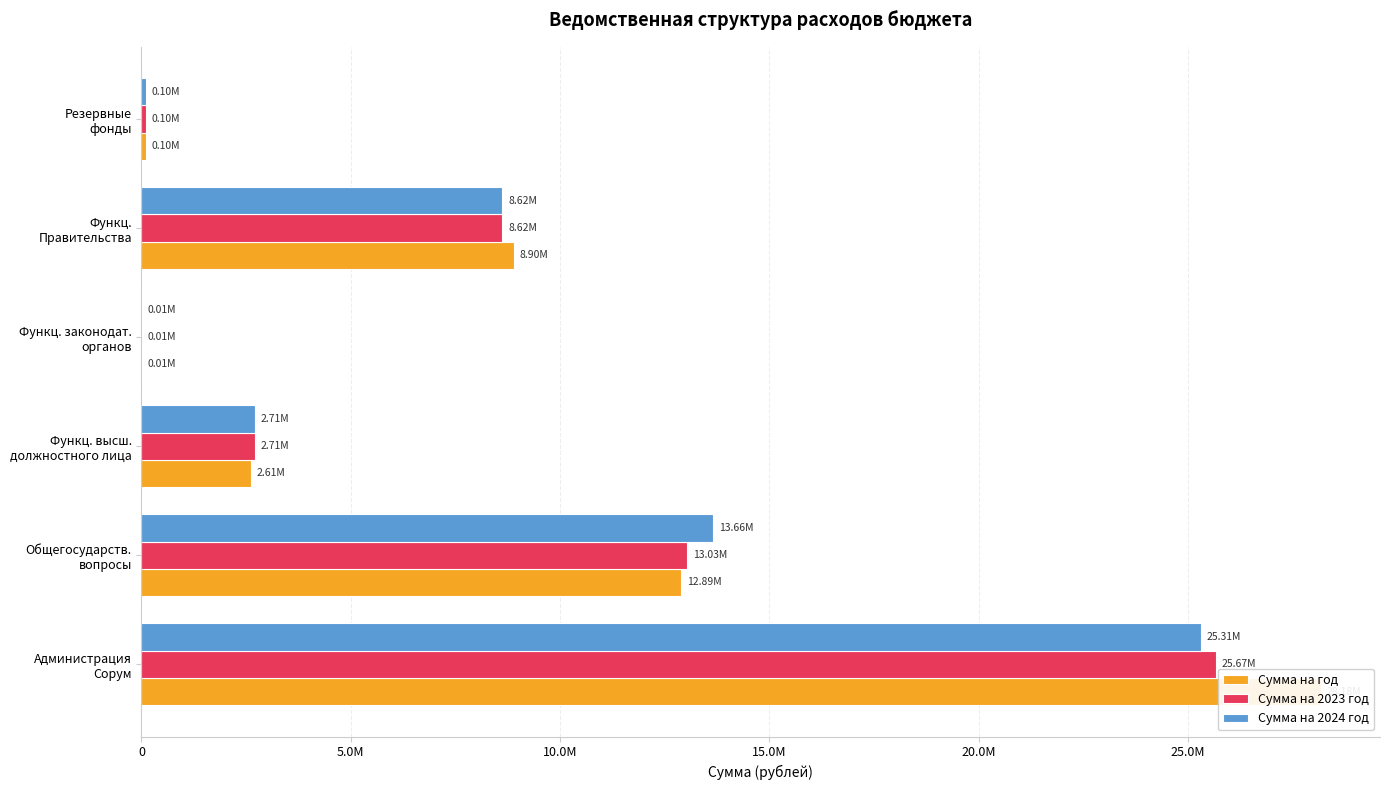

What is the greatest value displayed?

28180781.7